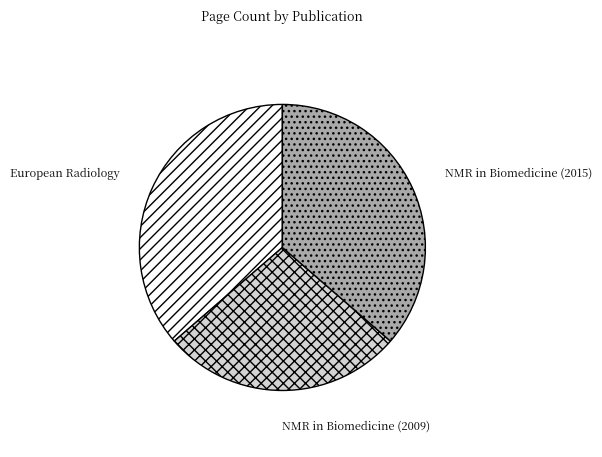

Approximately how many times larger is the value at NMR in Biomedicine (2015) compared to NMR in Biomedicine (2009)?

1.3